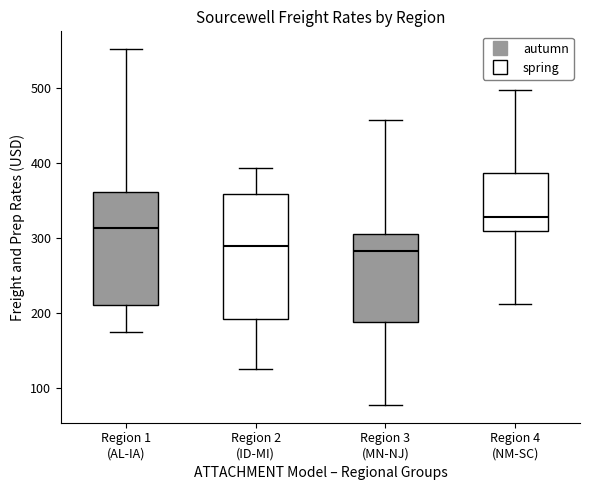

Which box is the tallest, from its lower edge to its upper edge?

Region 2 (ID-MI)